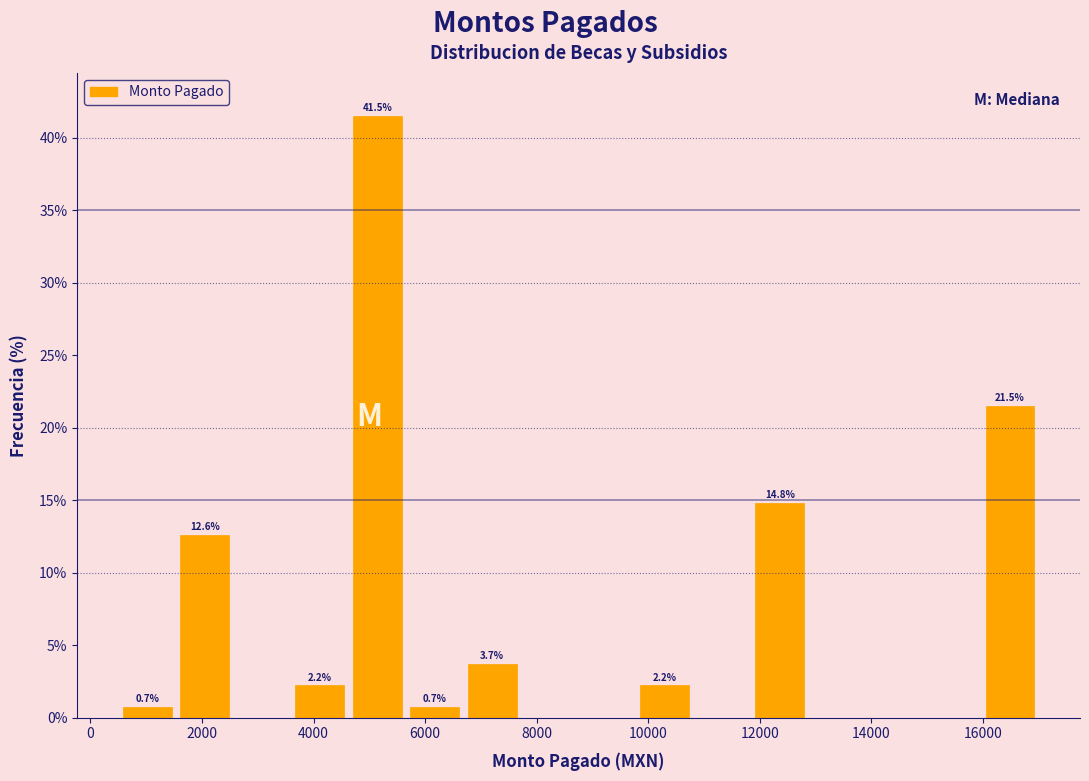

Which range on the x-axis has the tallest bar?

4600 to 5600